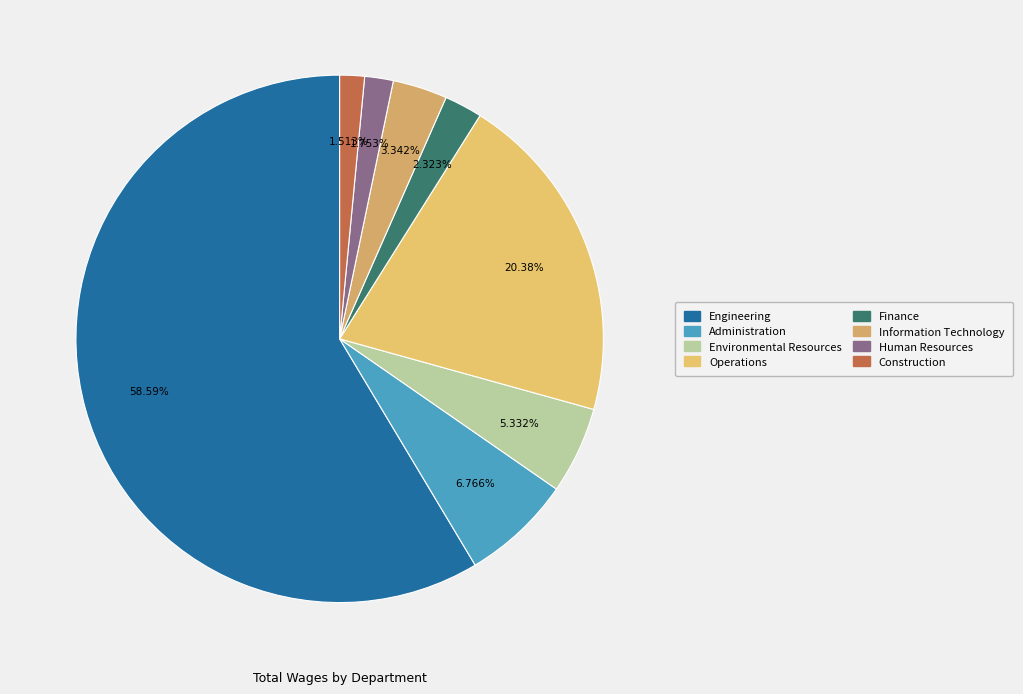

Does Engineering account for over 50% of the chart?

Yes